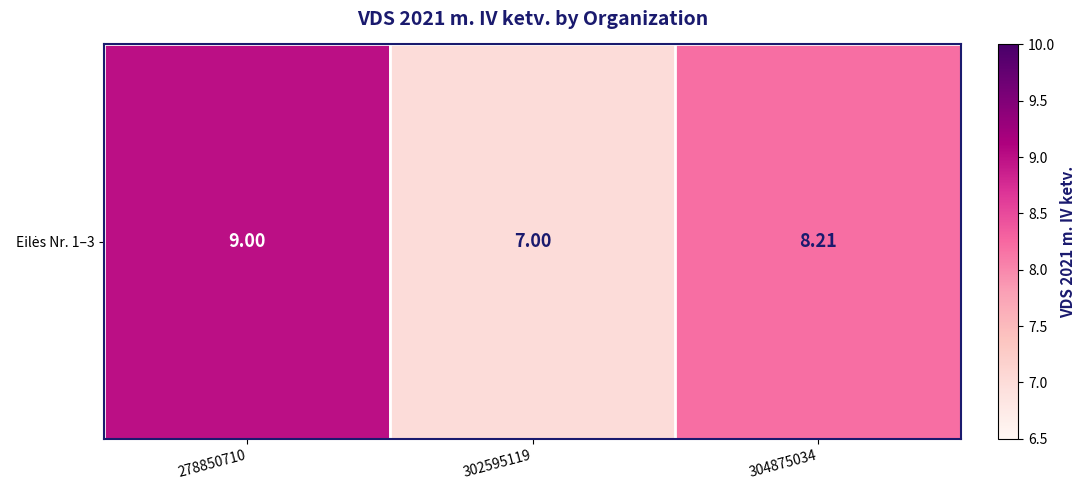

What is the greatest value displayed?

9.0